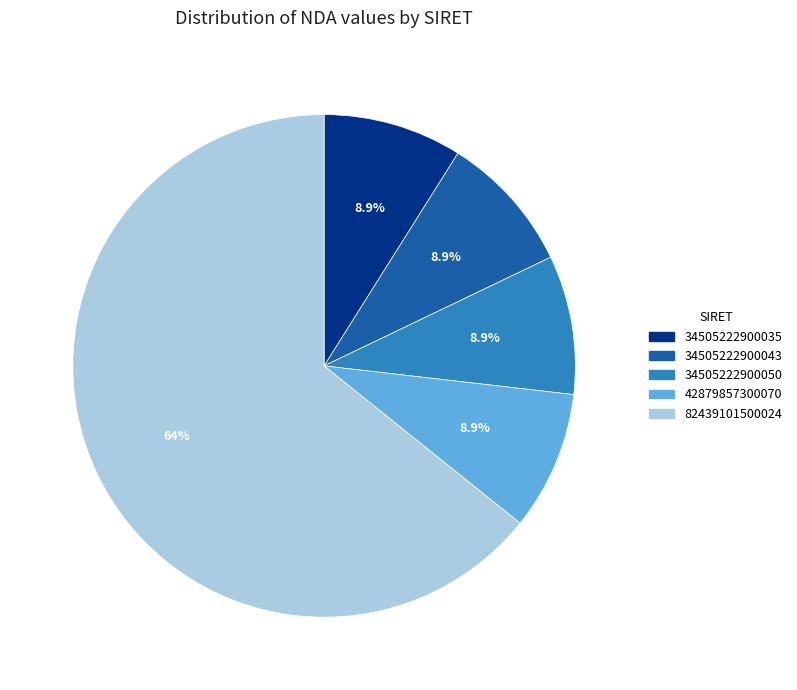

Does 82439101500024 account for over 50% of the chart?

Yes